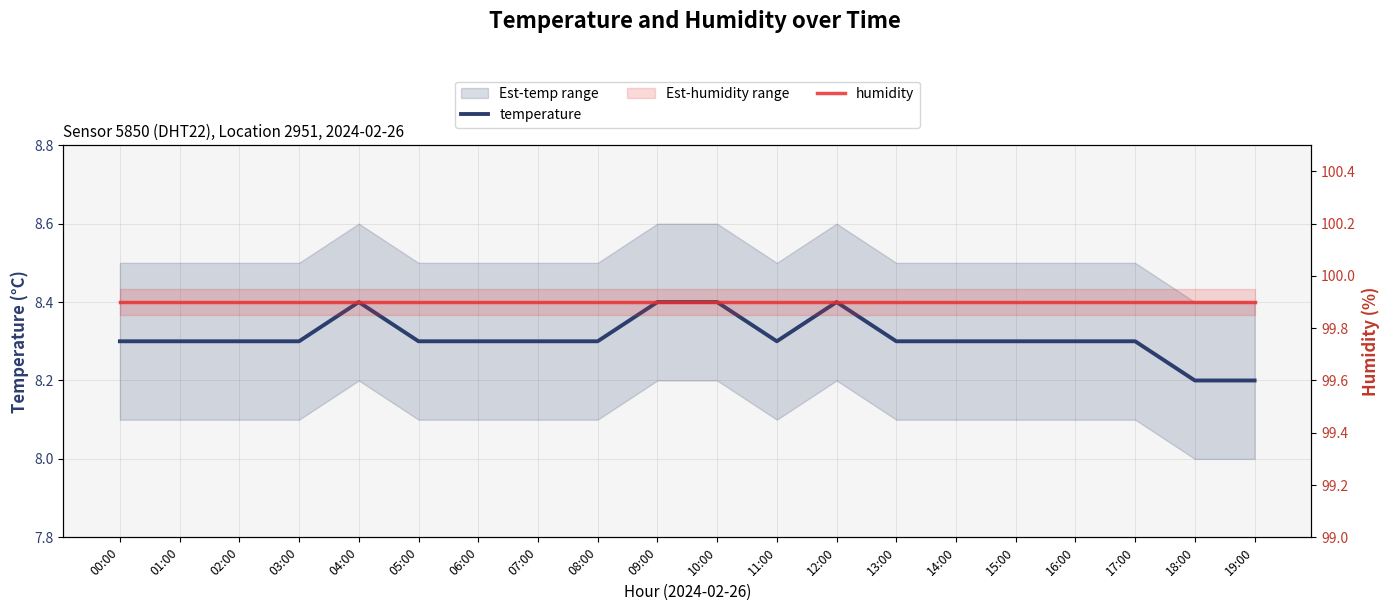

Reading left to right, what are all the values shown in this chart?

temperature: 8.3	8.3	8.3	8.3	8.4	8.3	8.3	8.3	8.3	8.4	8.4	8.3	8.4	8.3	8.3	8.3	8.3	8.3	8.2	8.2
humidity: 99.9	99.9	99.9	99.9	99.9	99.9	99.9	99.9	99.9	99.9	99.9	99.9	99.9	99.9	99.9	99.9	99.9	99.9	99.9	99.9